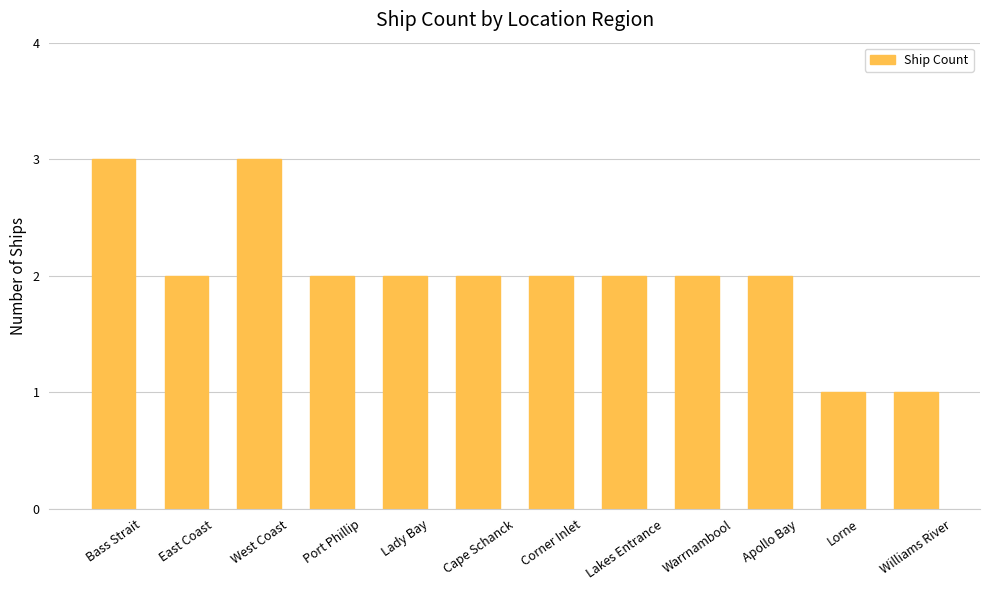

Reading left to right, list all the values displayed in this chart.

Bass Strait=3	East Coast=2	West Coast=3	Port Phillip=2	Lady Bay=2	Cape Schanck=2	Corner Inlet=2	Lakes Entrance=2	Warrnambool=2	Apollo Bay=2	Lorne=1	Williams River=1